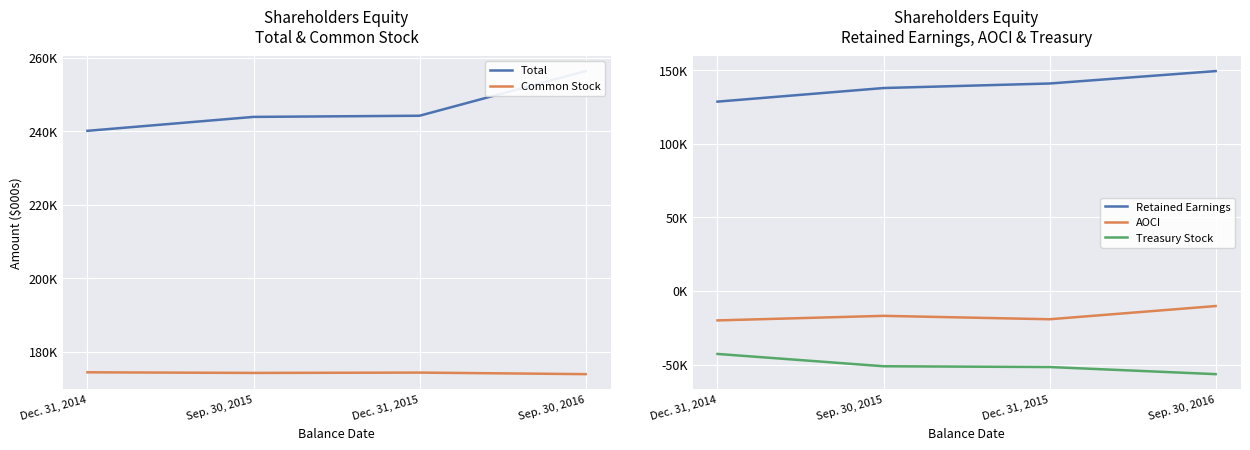

True or false: Common Stock and Total cross at least once.

False